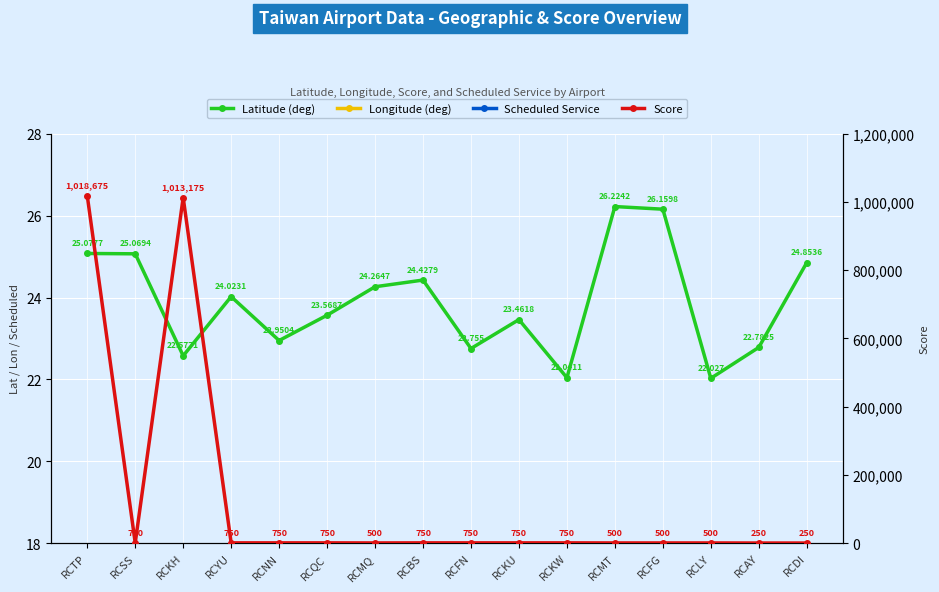

At which category is the sum across all series the highest?

RCTP